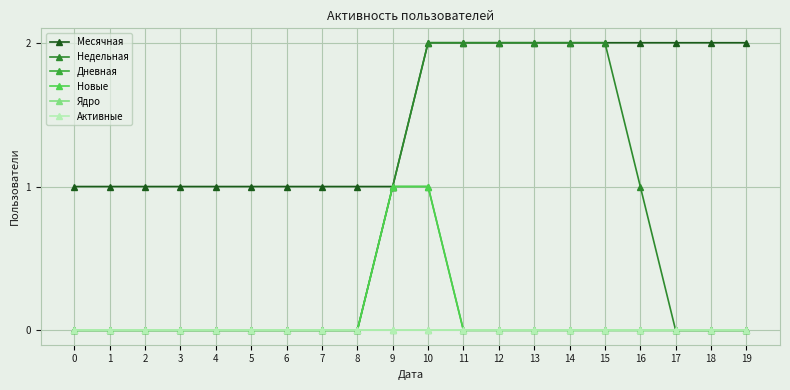

Rank the series by their maximum value, from highest to lowest.

Месячная, Недельная, Дневная, Новые, Ядро, Активные